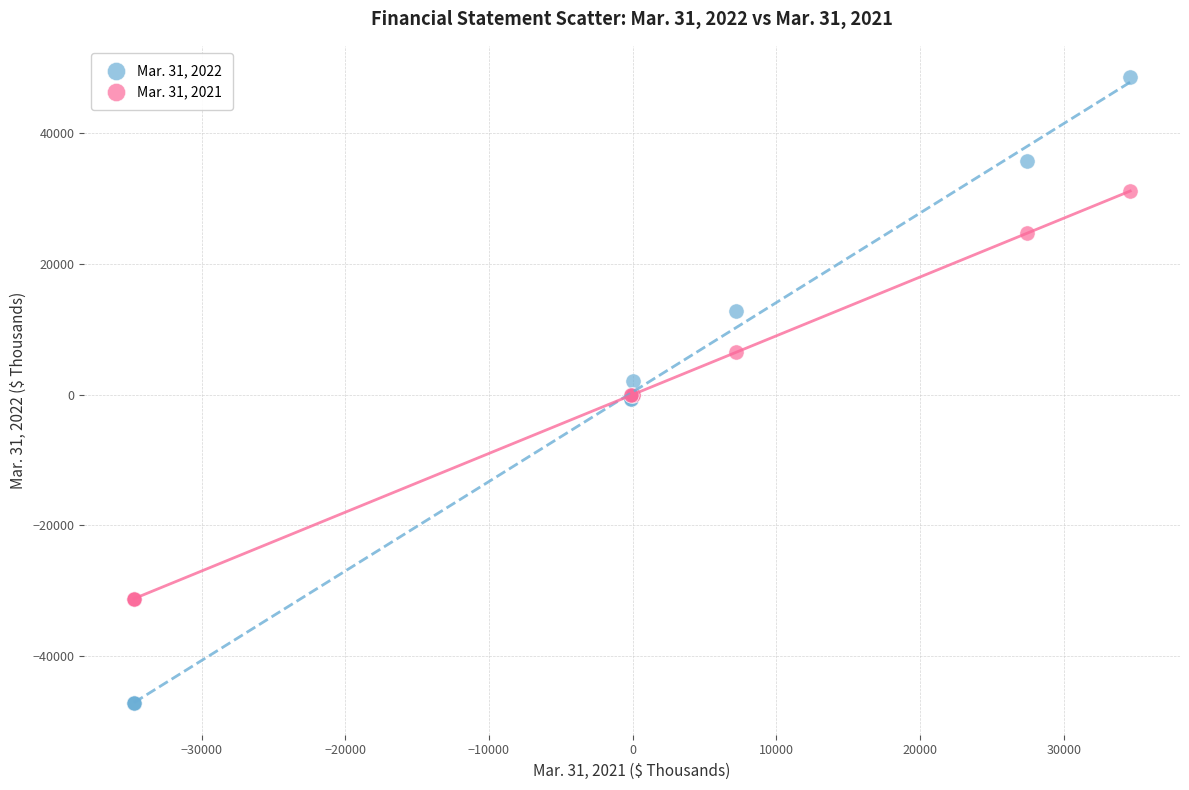

Which series reaches the minimum Y coordinate?

Mar. 31, 2022